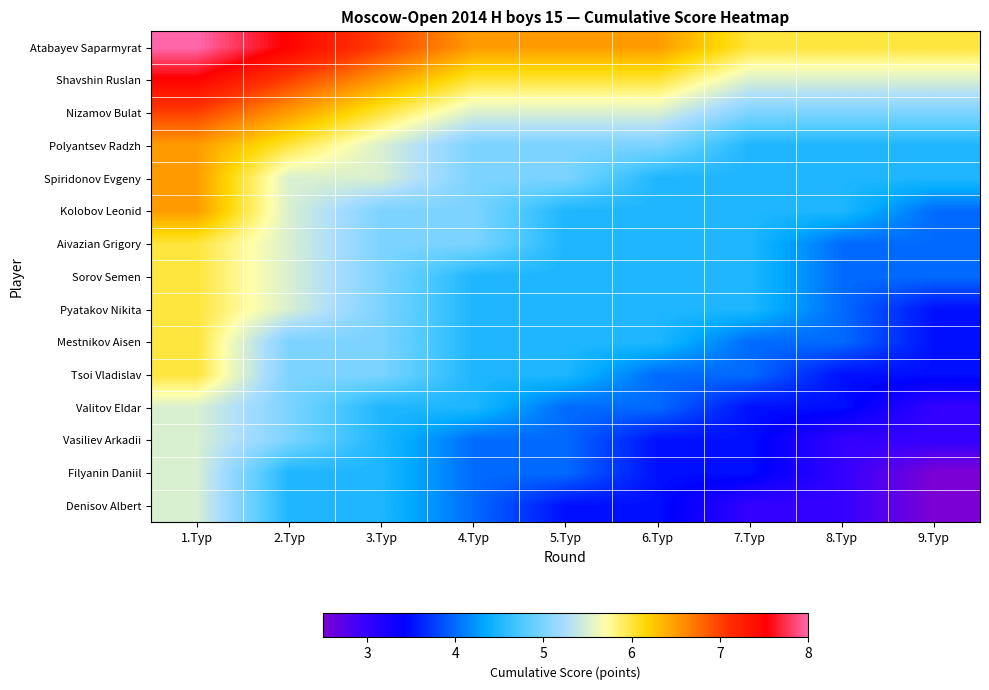

Which series has the largest total across all categories?

Atabayev Saparmyrat